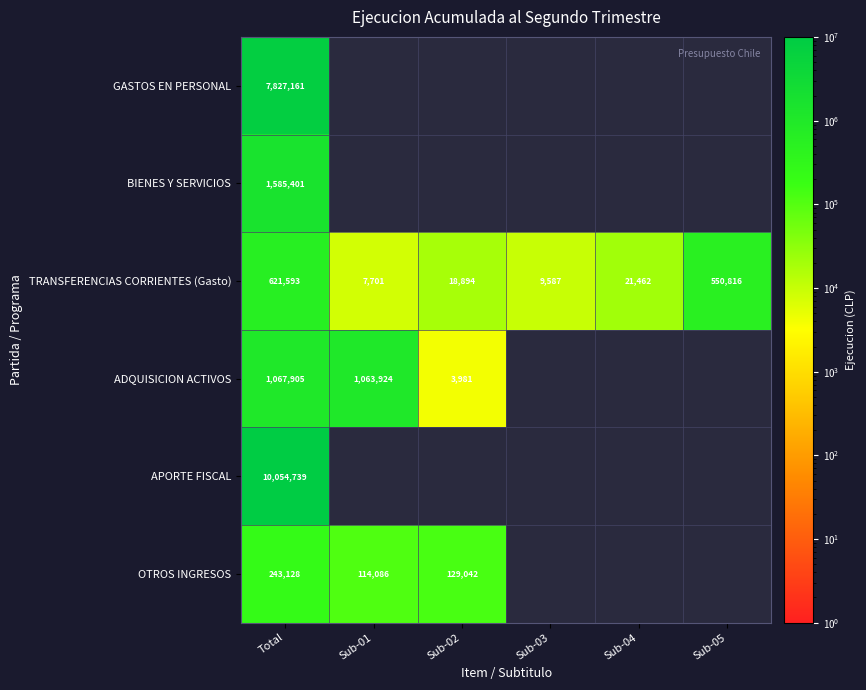

Is it true that GASTOS EN PERSONAL equals 7827161 at Total?

True